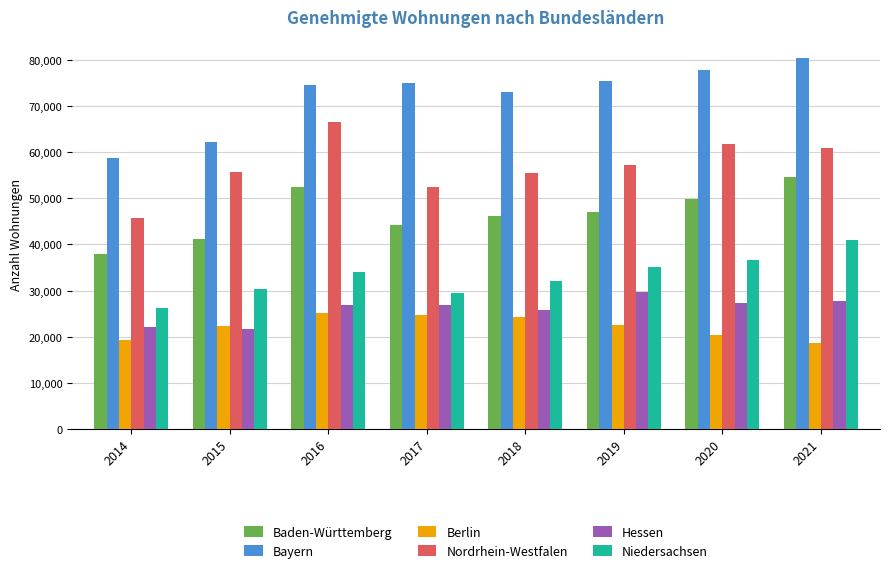

At which label is Bayern closest to 69578?

2018